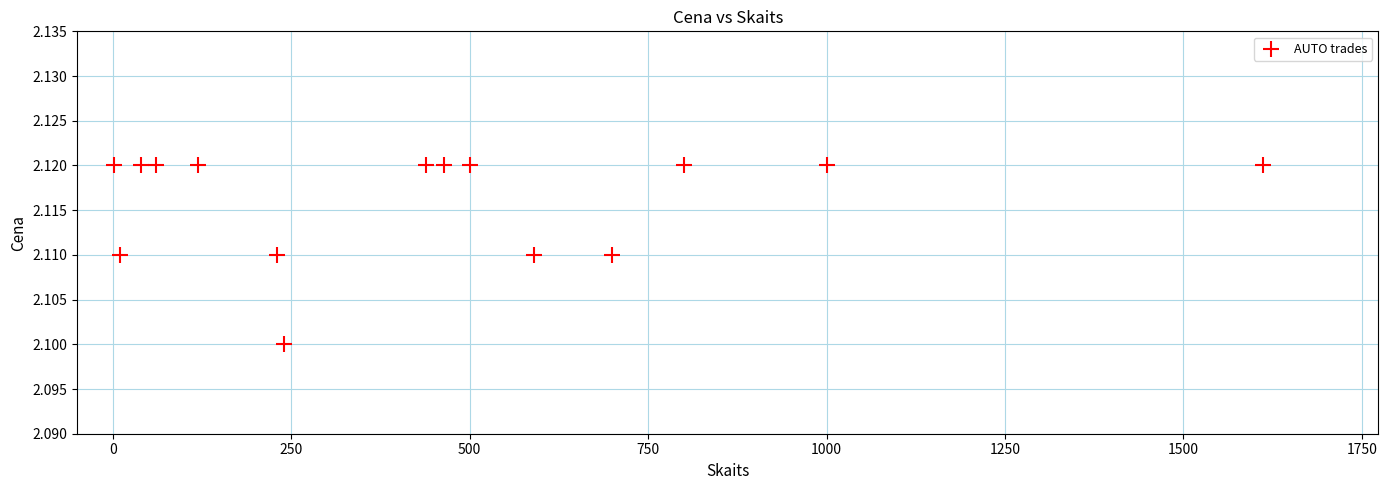

What is the range of X values (max minus min)?

1611.0